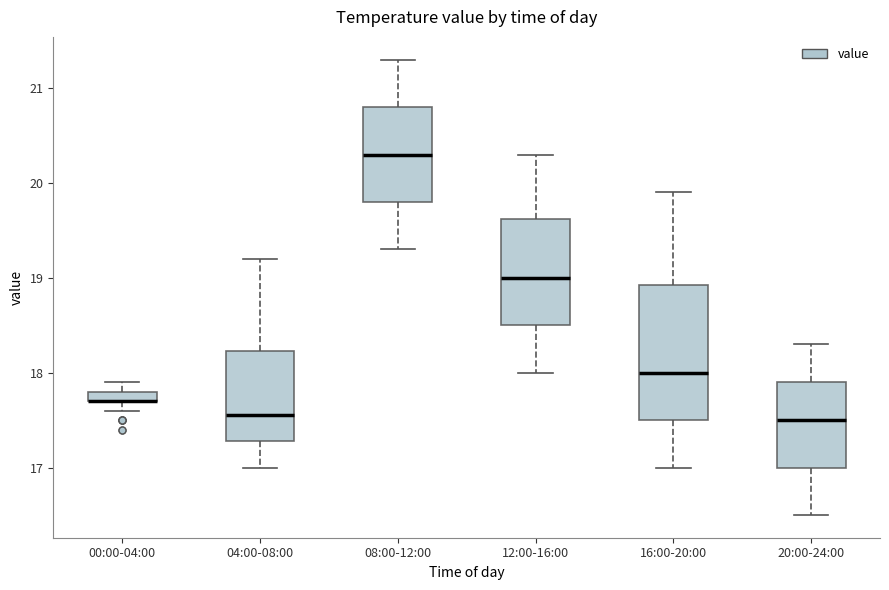

Which box is the tallest, from its lower edge to its upper edge?

16:00-20:00